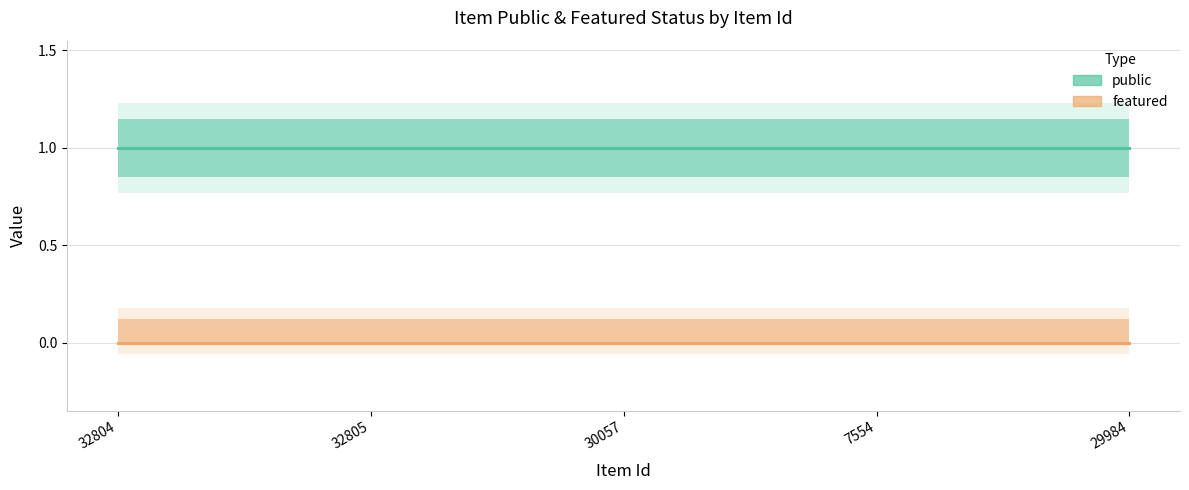

True or false: featured has more than 1 points higher than both neighbors.

False